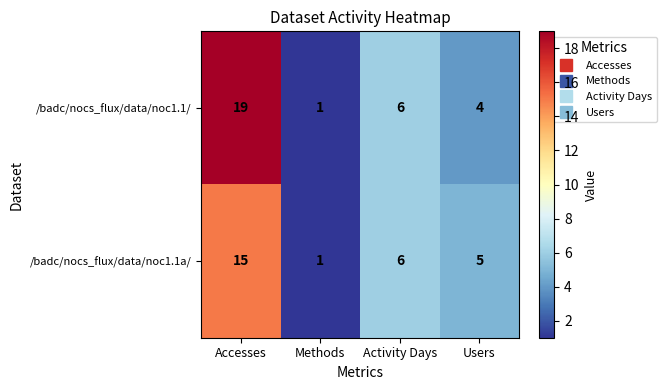

How many /badc/nocs_flux/data/noc1.1/ values are between 4 and 19?

3